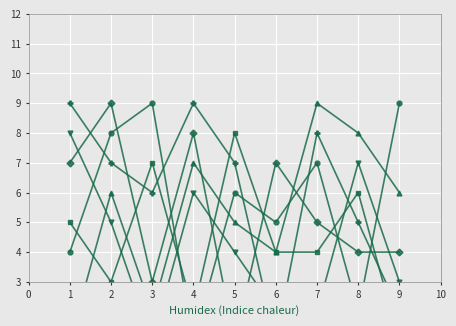

What is the difference between the maximum and minimum values in the col_4 series?

7